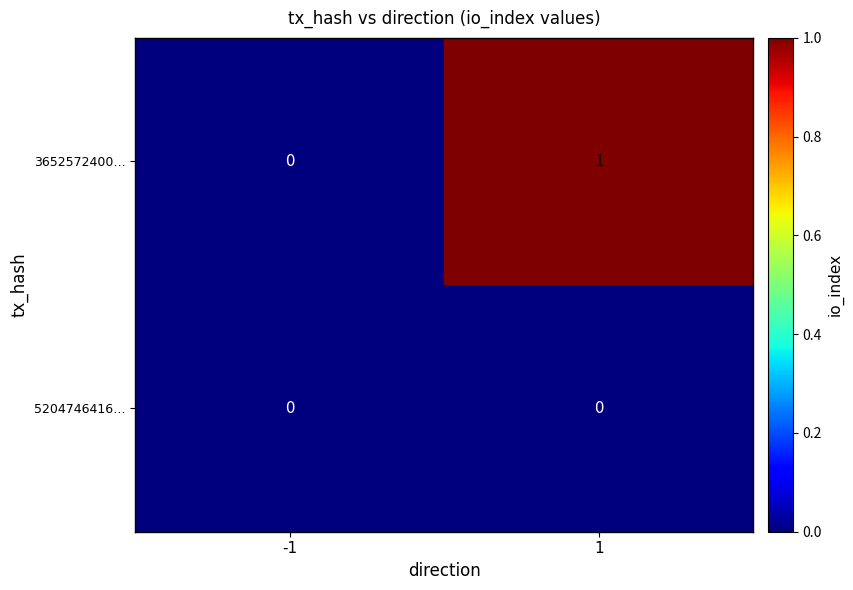

Which series has the largest range (max minus min)?

3652572400…